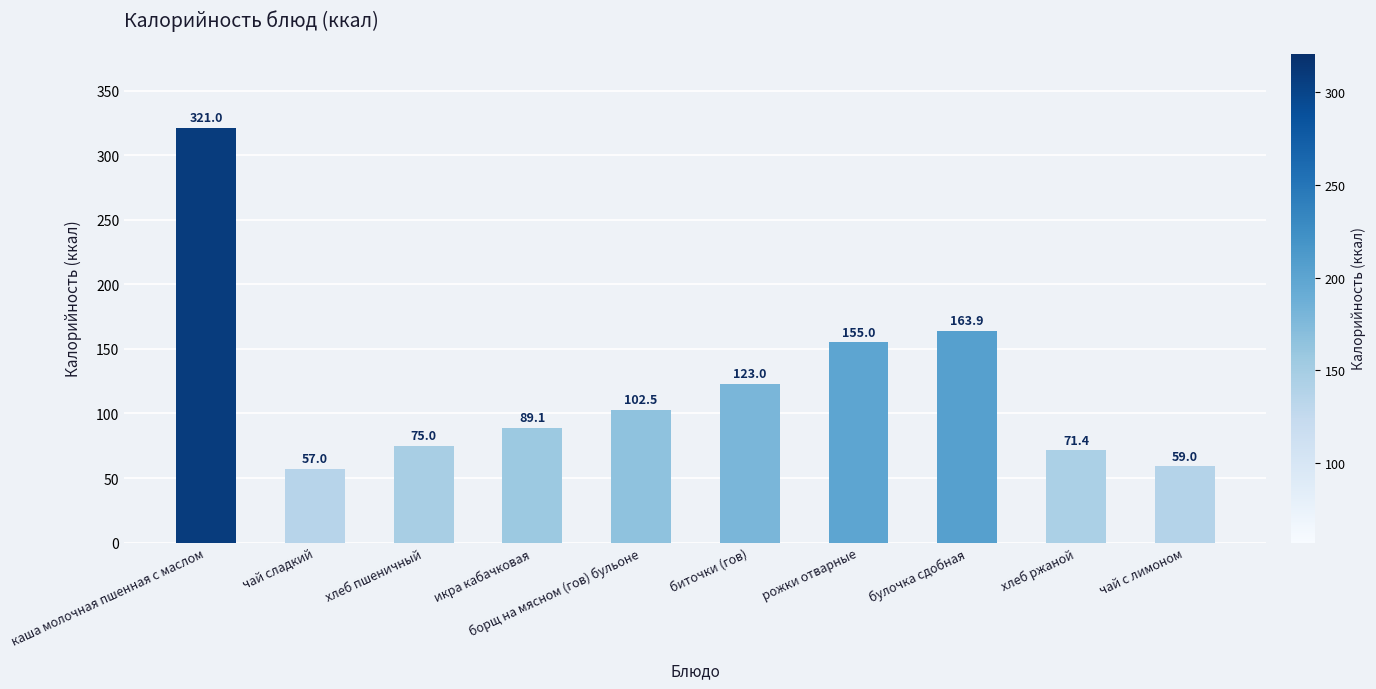

True or false: the data shows 100.8 at чай сладкий.

False